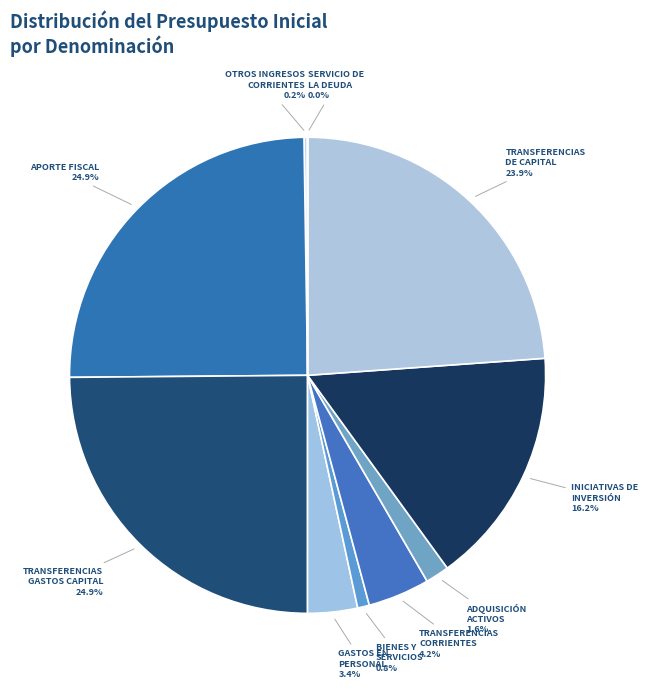

How many slices are in this pie chart?

10